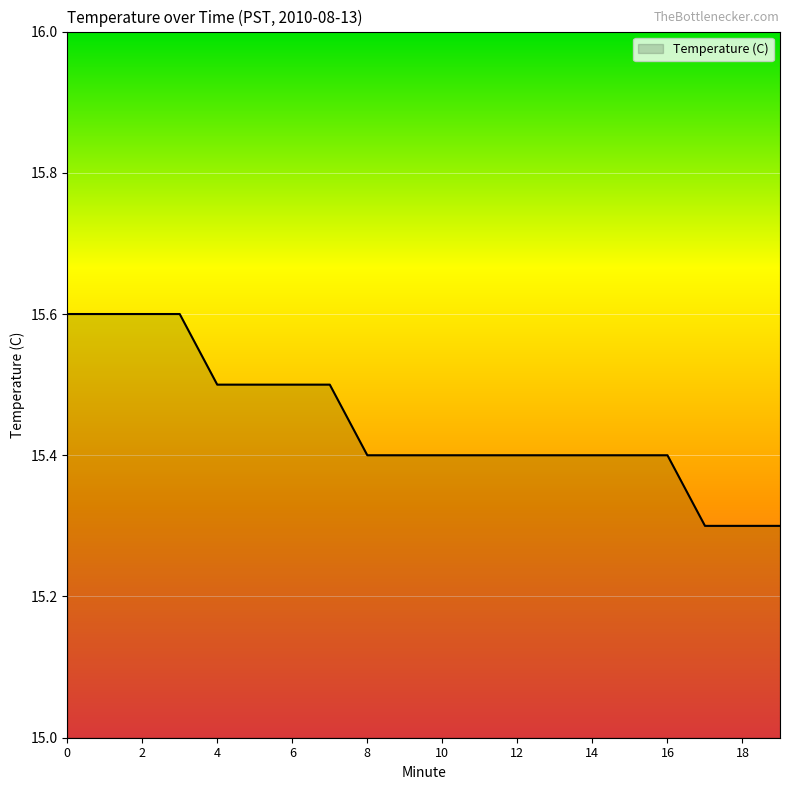

What is the difference between the maximum and minimum values?

0.3